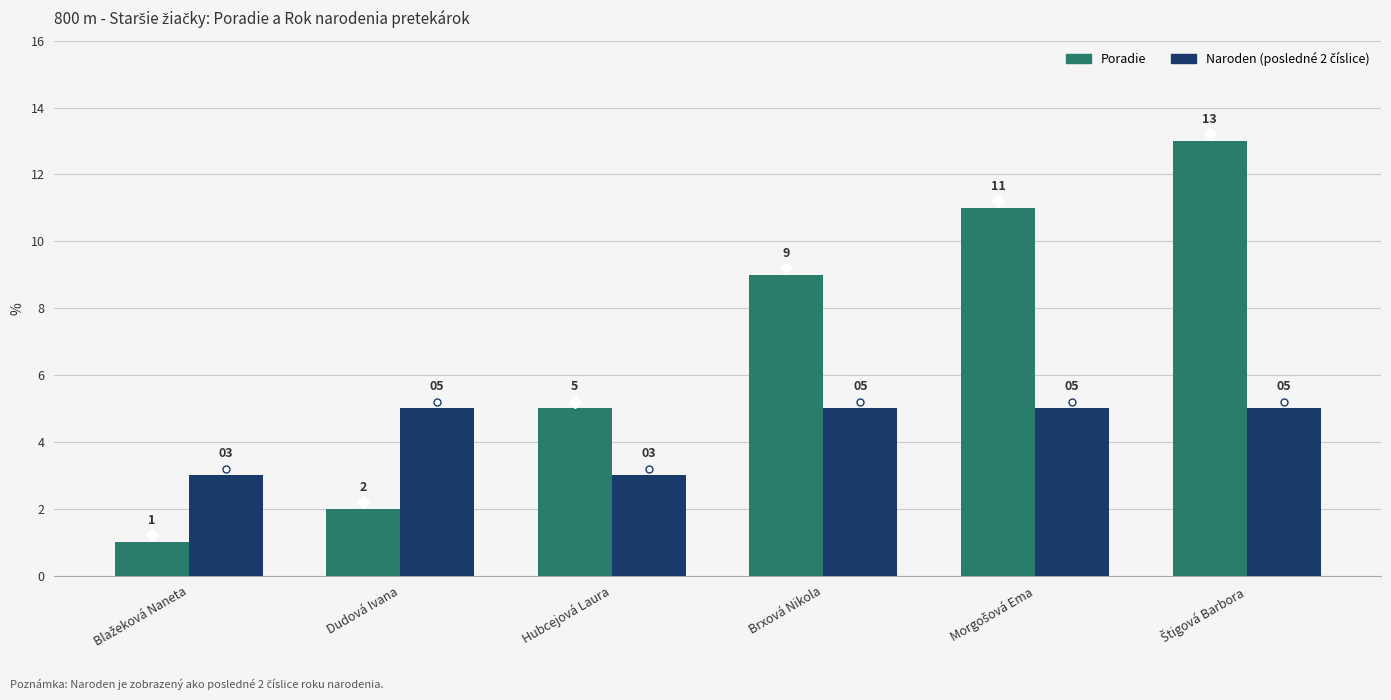

What is the maximum value shown in the chart?

13